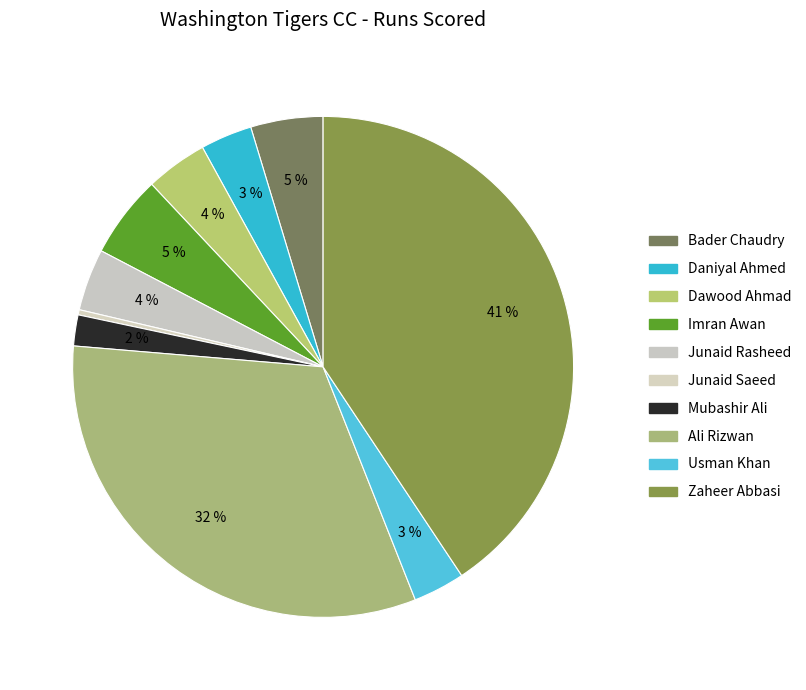

How many slices are in this pie chart?

10